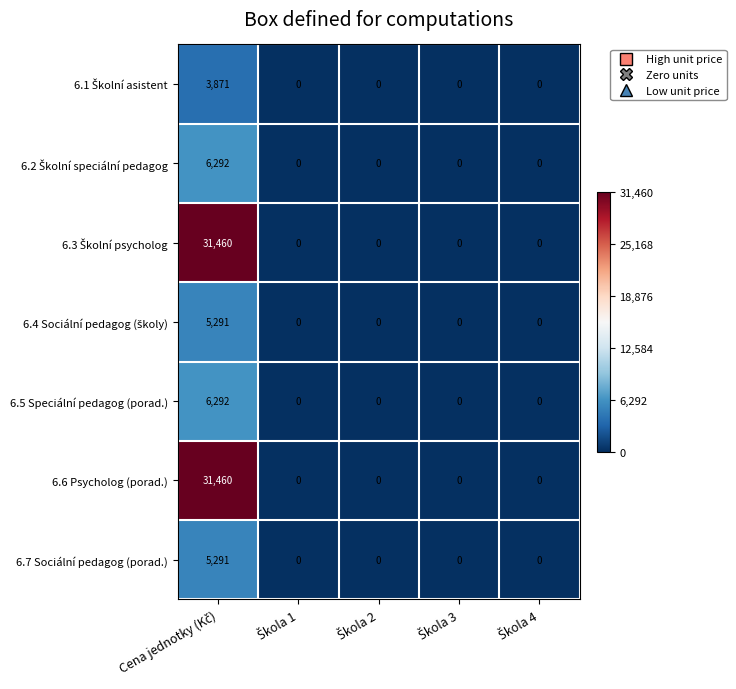

What is the average value of the 6.5 Speciální pedagog (porad.) series?

1258